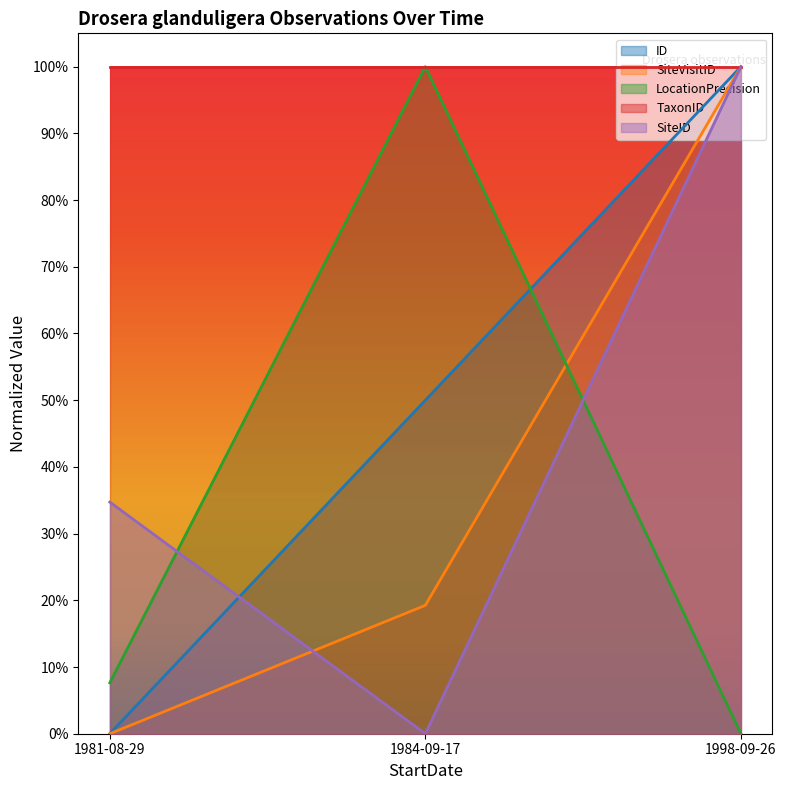

What is the label of the 3rd point from the left?

1998-09-26